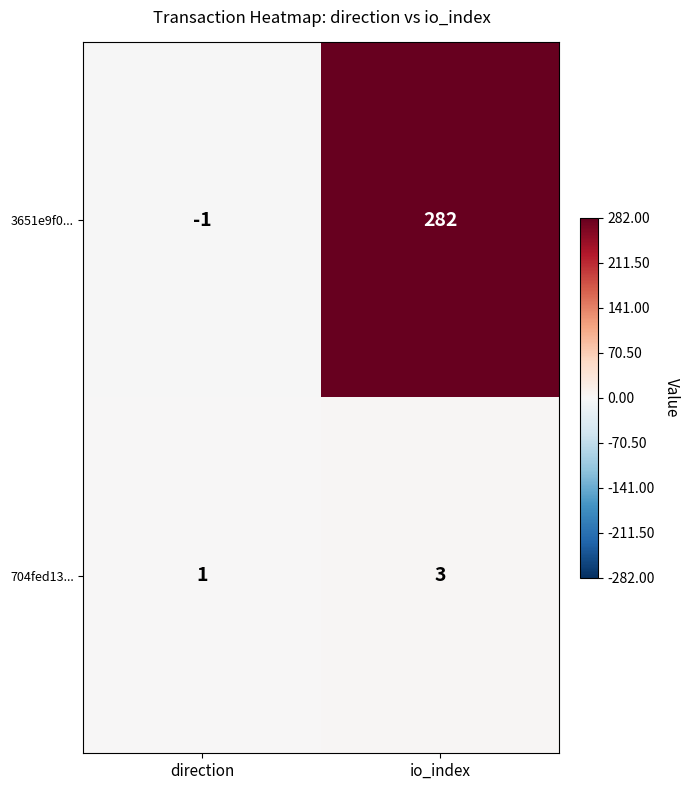

Count the number of data series in this chart.

2